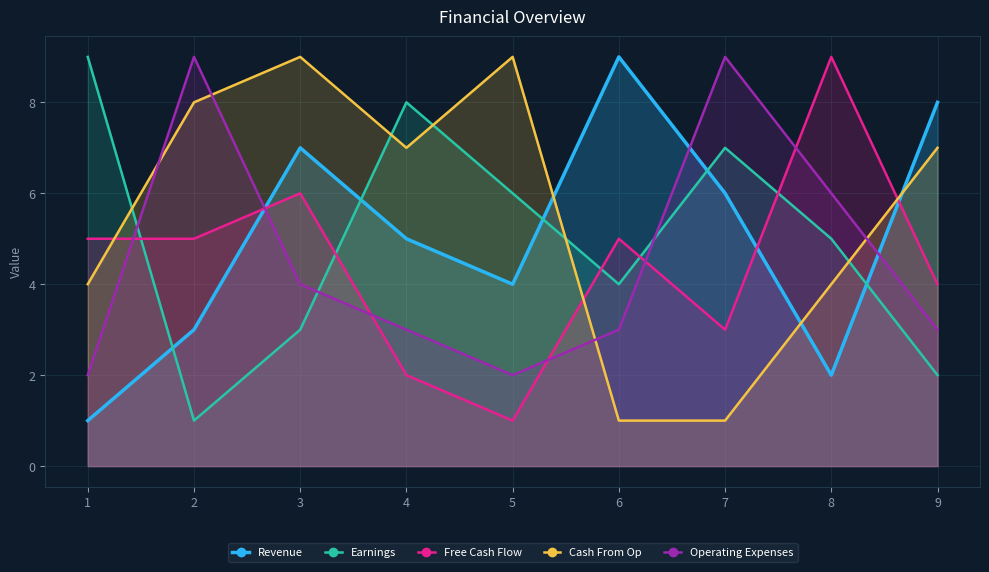

How many lines are shown in the chart?

5